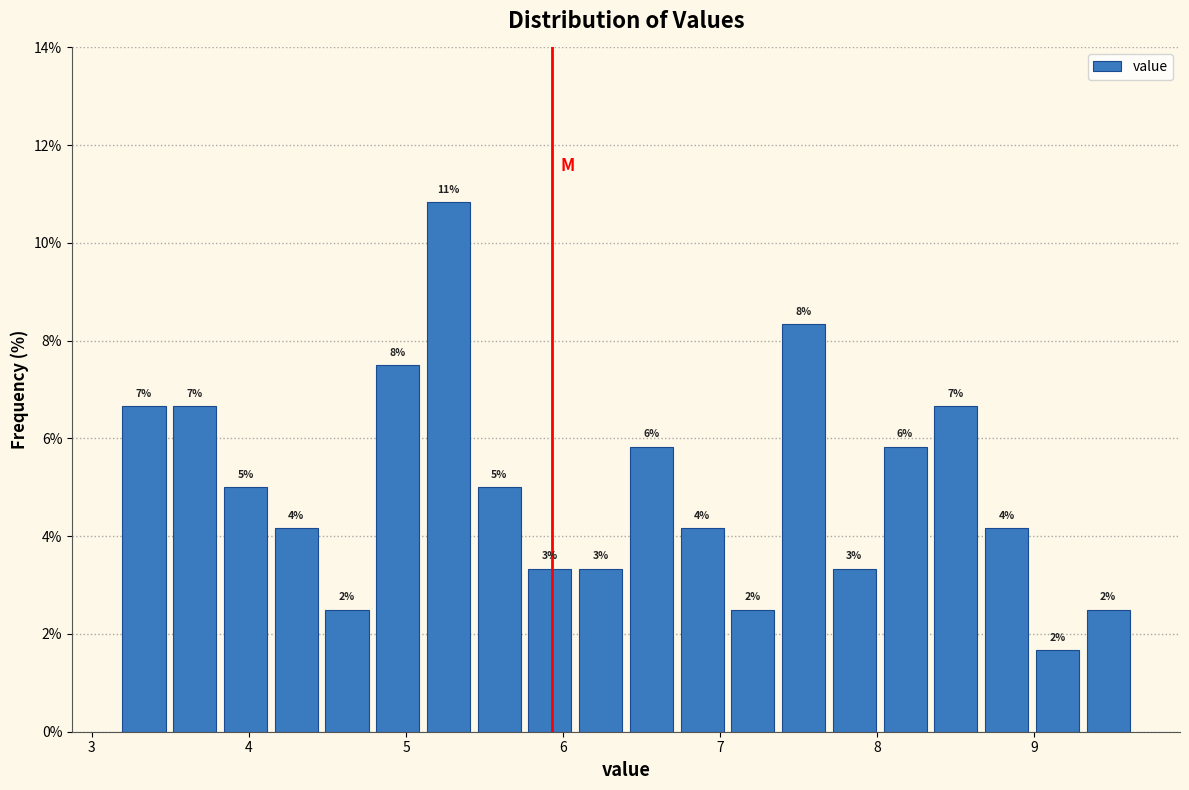

Around what value on the x-axis is the tallest bar? Give the approximate position of its centre, as read against the axis.

5.3